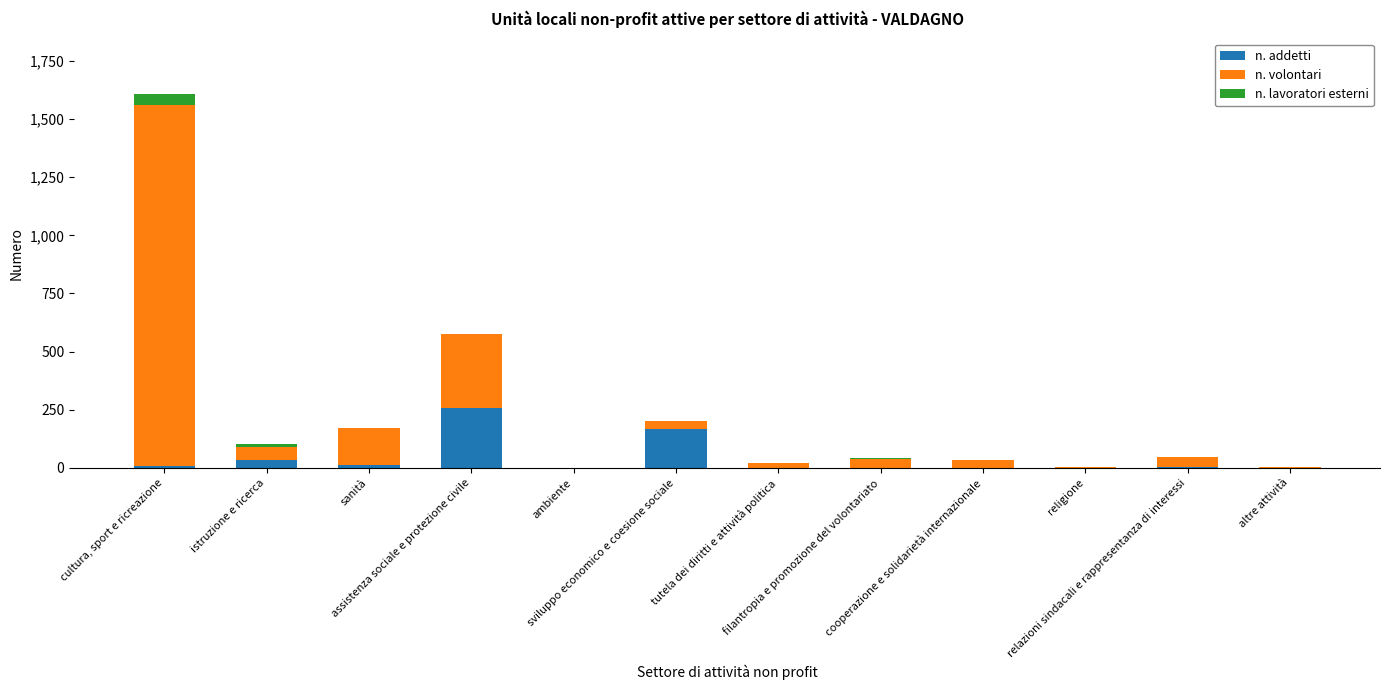

How many data points does each series have?

12